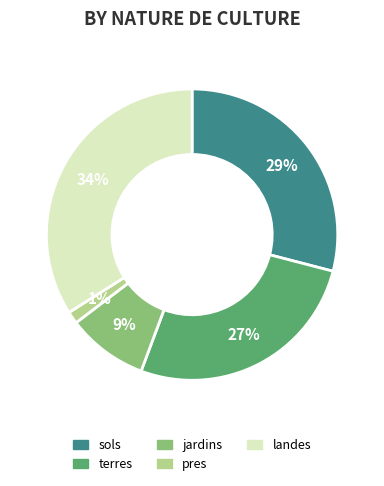

To the nearest percent, what is the difference between the largest and smallest slice percentages?

33%